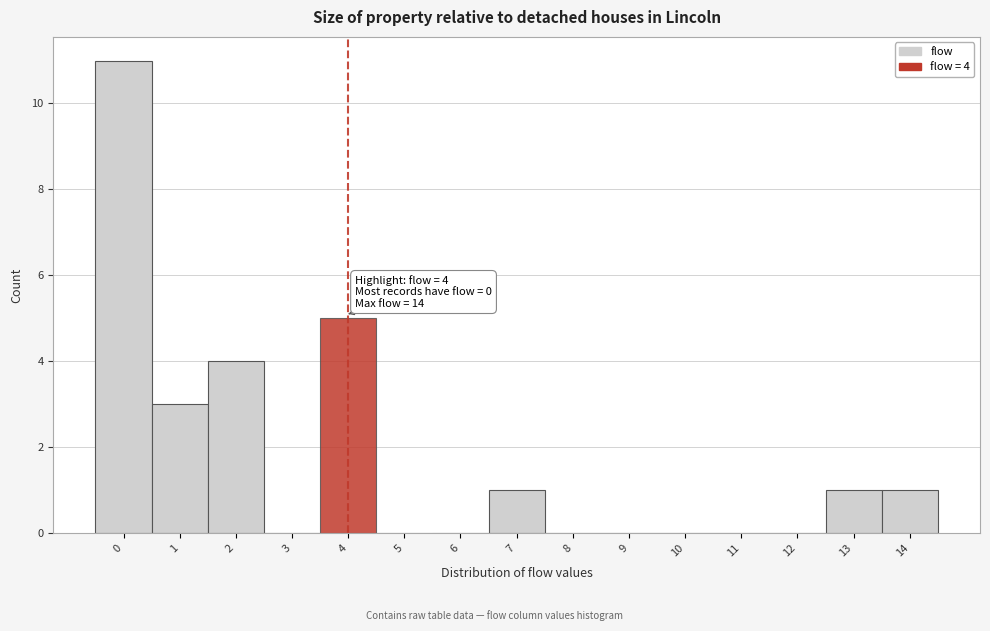

Which range on the x-axis has the tallest bar?

-0.5 to 0.5